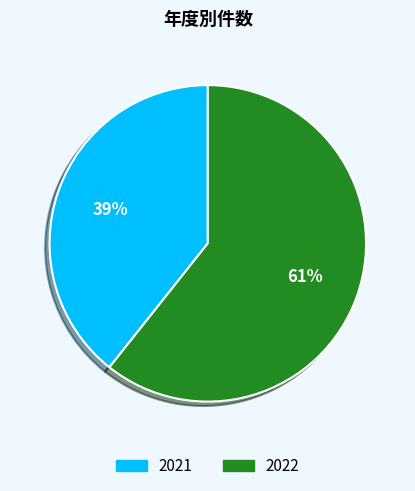

How many slices are in this pie chart?

2